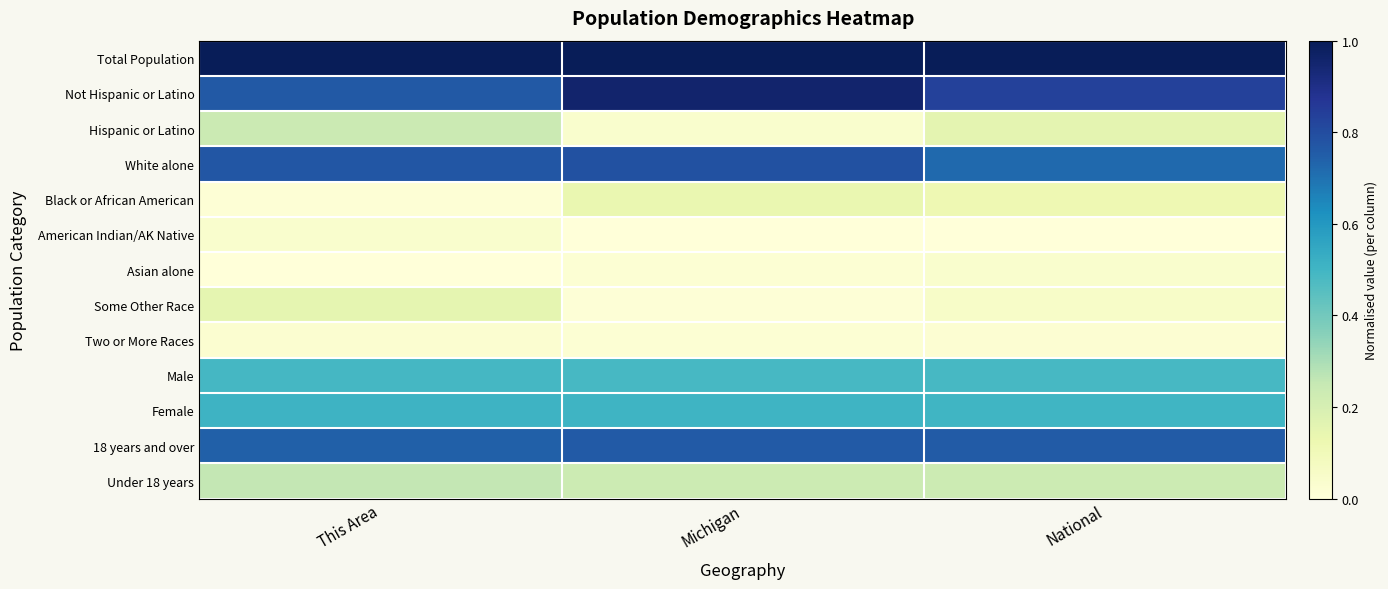

What is the total value across all series at National?

4.9